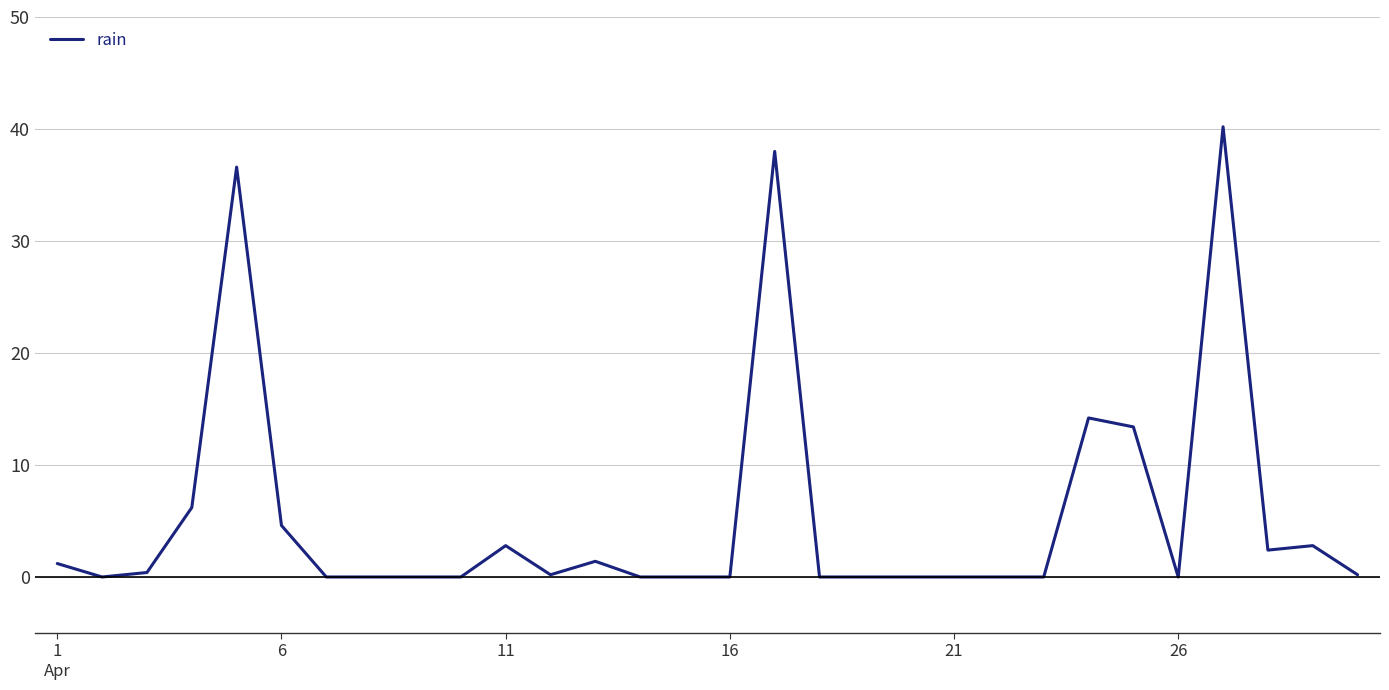

What is the maximum value shown in the chart?

40.2